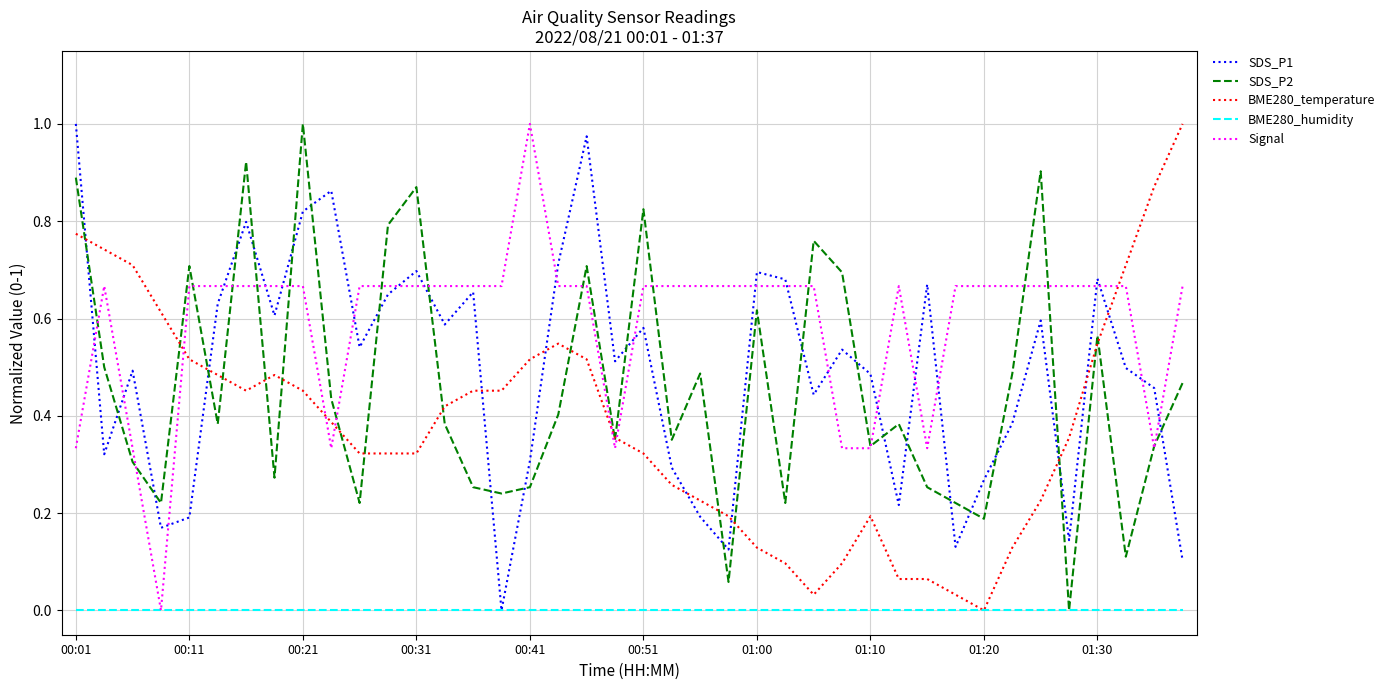

After their last crossing, which series has the higher values: SDS_P1 or BME280_temperature?

BME280_temperature